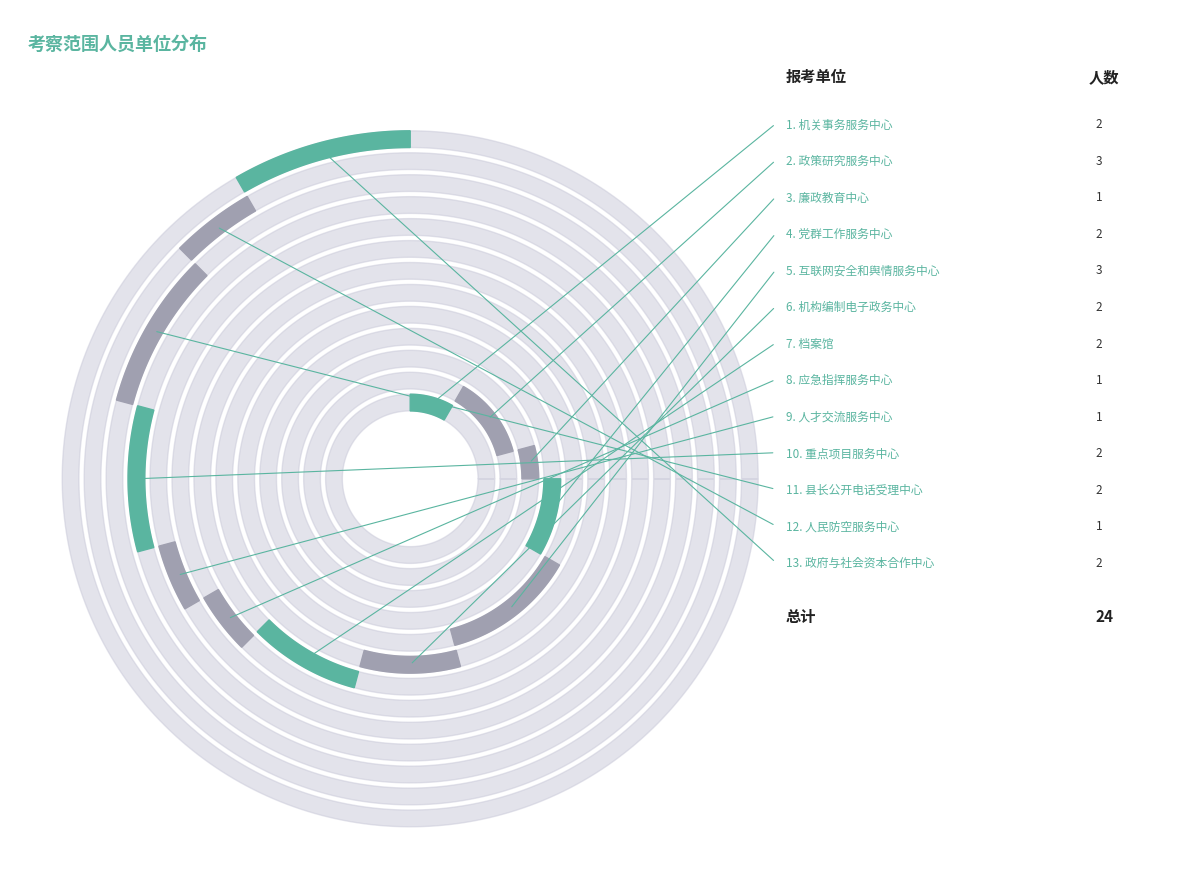

The 人民防空服务中心 slice represents 4% of the pie. True or false?

True